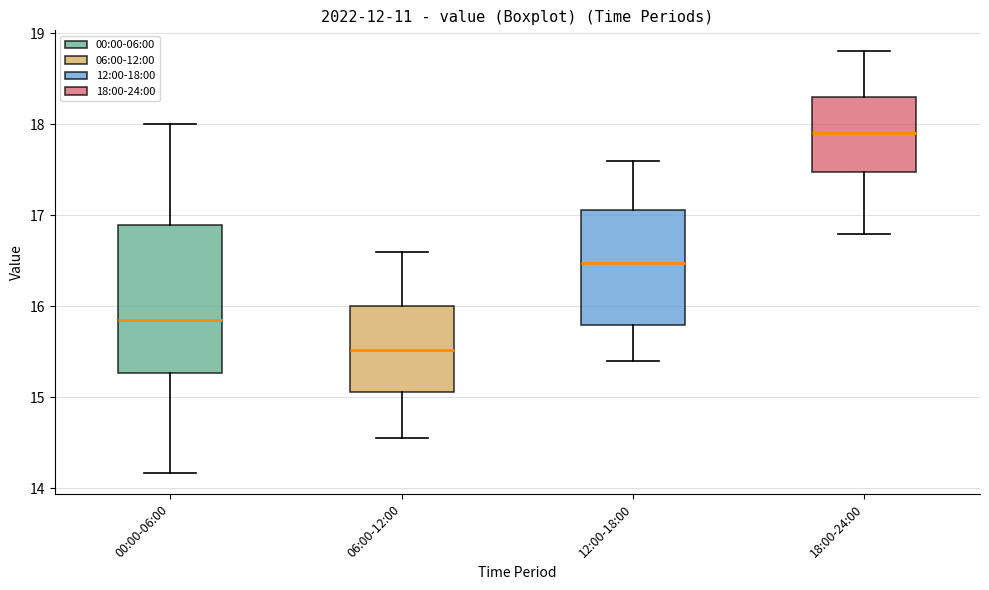

Where does the lower whisker of the box for 18:00-24:00 end on the y-axis? The values are not printed on the chart, so give them approximately, as read against the axis.

16.8